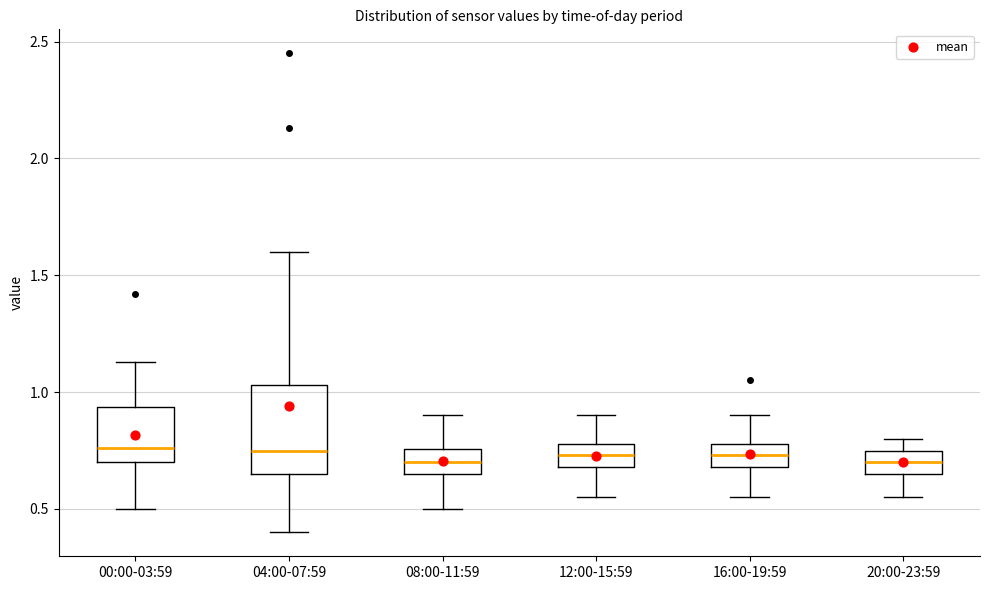

Reading left to right, transcribe this box plot: for each box, give where its median line is, the range the box spans, and where its two whiskers end, as read against the y-axis. The values are not printed on the chart, so give them approximately, as read against the axis.

00:00-03:59: median 0.75, box 0.70 to 0.95, whiskers 0.50 to 1.15
04:00-07:59: median 0.75, box 0.65 to 1.05, whiskers 0.40 to 1.60
08:00-11:59: median 0.70, box 0.65 to 0.75, whiskers 0.50 to 0.90
12:00-15:59: median 0.75, box 0.70 to 0.80, whiskers 0.55 to 0.90
16:00-19:59: median 0.75, box 0.70 to 0.80, whiskers 0.55 to 0.90
20:00-23:59: median 0.70, box 0.65 to 0.75, whiskers 0.55 to 0.80